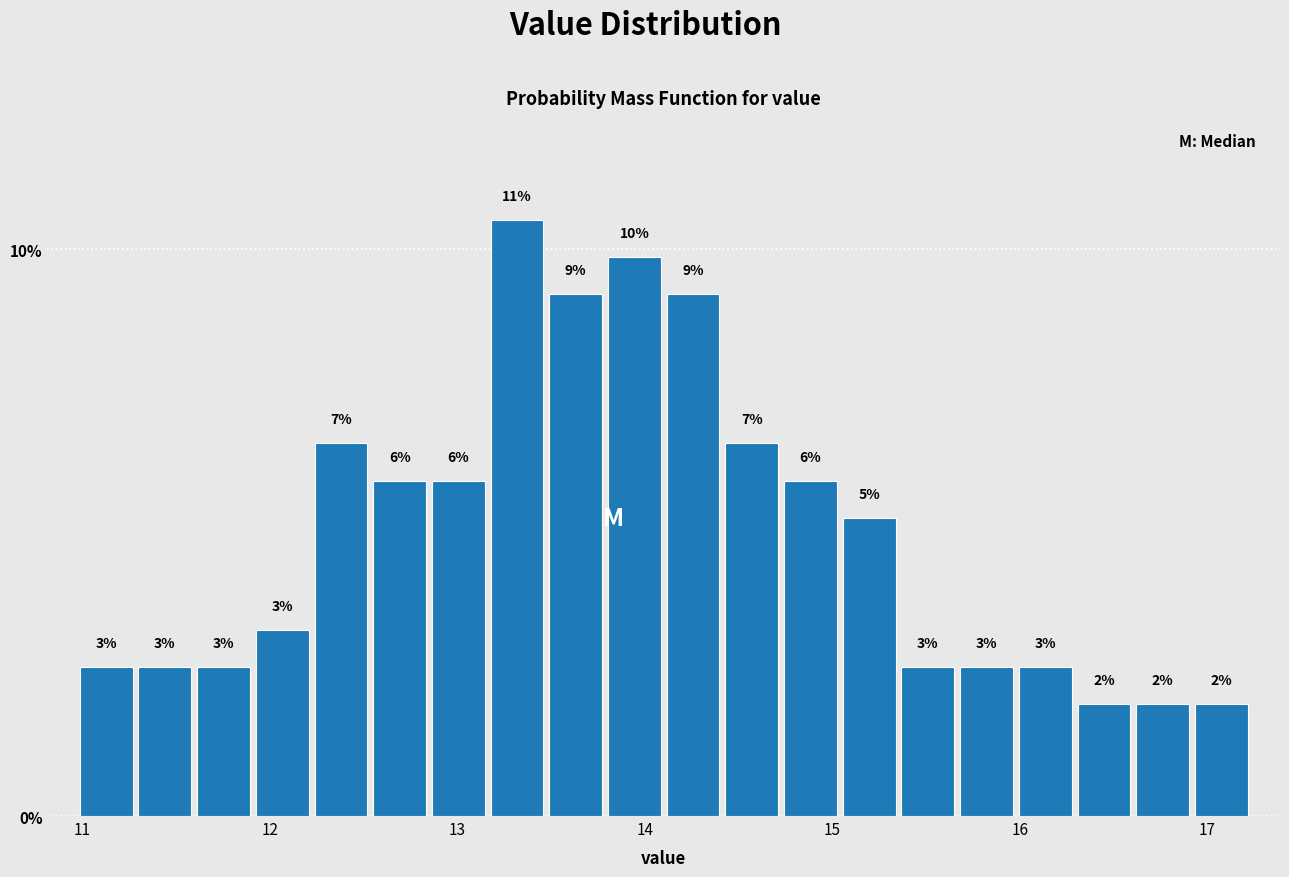

Read against the x-axis, roughly where is the centre of the tallest bar?

13.3